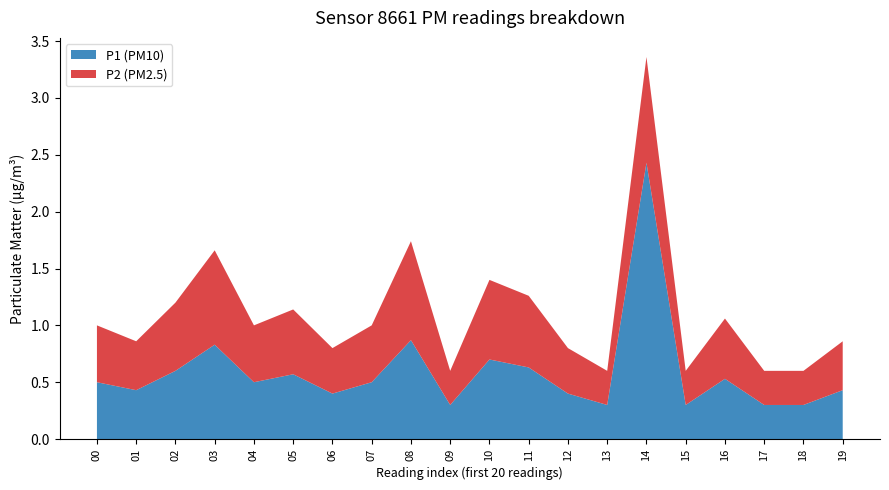

Reading right to left, list all the values displayed in this chart.

P1: 0.4	0.3	0.3	0.5	0.3	2.4	0.3	0.4	0.6	0.7	0.3	0.9	0.5	0.4	0.6	0.5	0.8	0.6	0.4	0.5
P2: 0.4	0.3	0.3	0.5	0.3	0.9	0.3	0.4	0.6	0.7	0.3	0.9	0.5	0.4	0.6	0.5	0.8	0.6	0.4	0.5